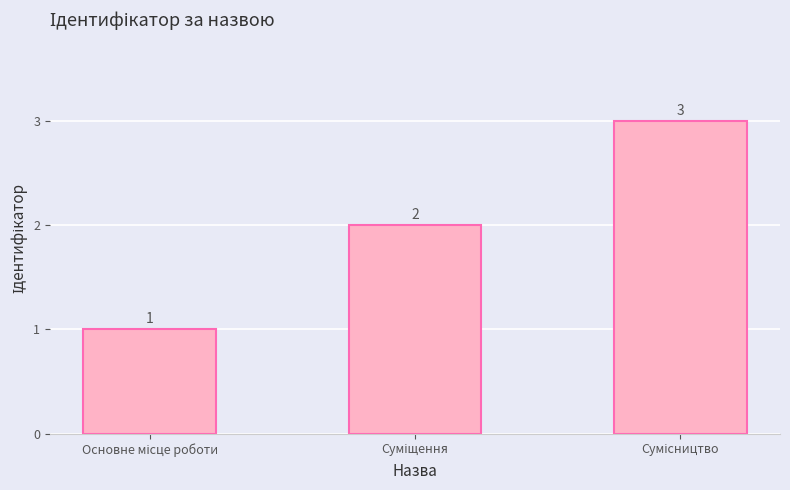

What is the sum of all values?

6